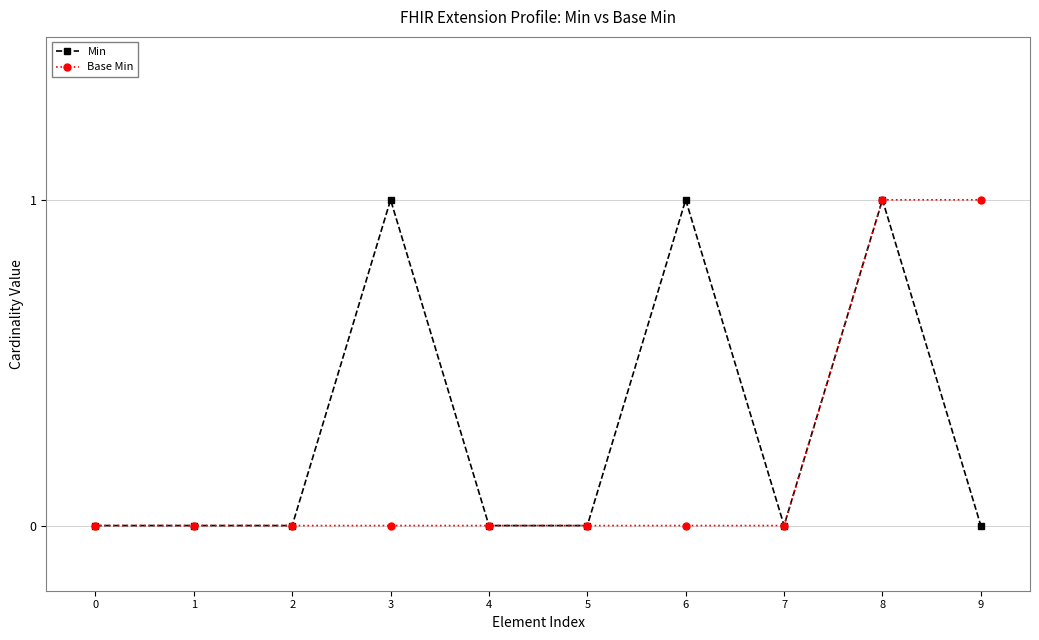

What is the value of the Min point at the 7th from the left?

1